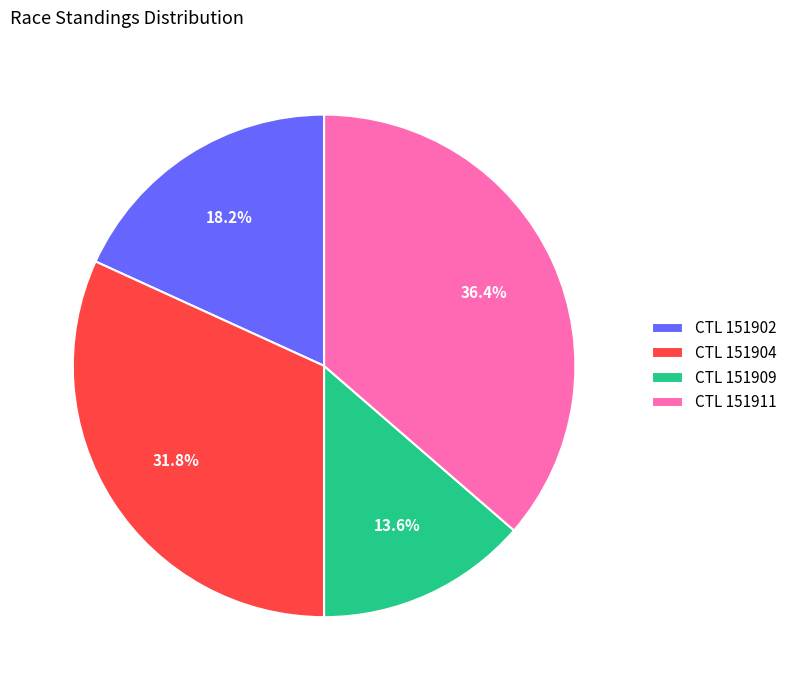

Do CTL 151909 and CTL 151904 together represent more than half of the pie?

No